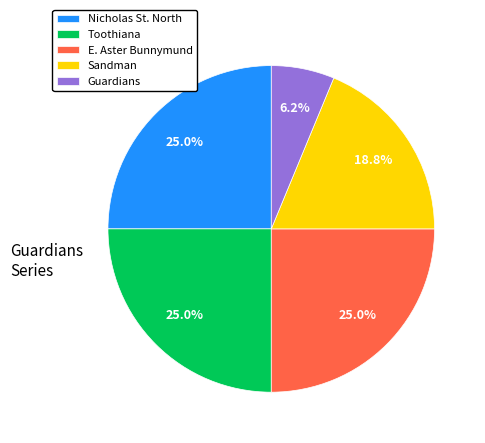

Is it true that Toothiana is 12% of the pie?

False